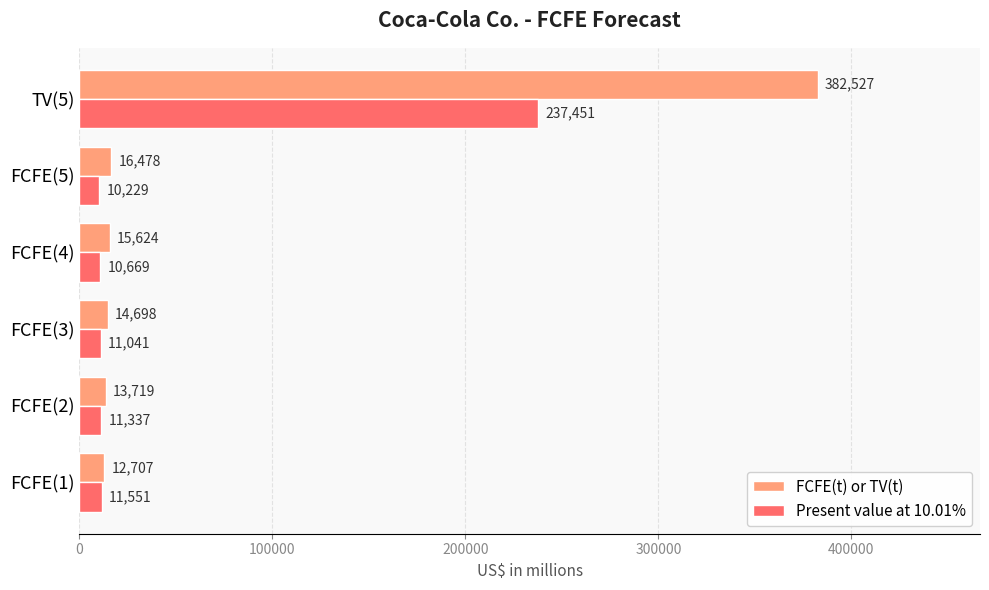

What is the difference between the maximum and minimum values in the FCFE(t) or TV(t) series?

369820